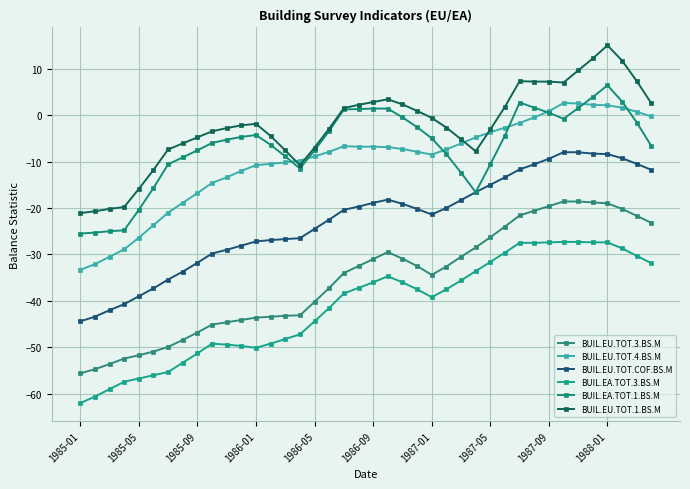

What is the sum of all BUIL.EA.TOT.1.BS.M values?

-266.9